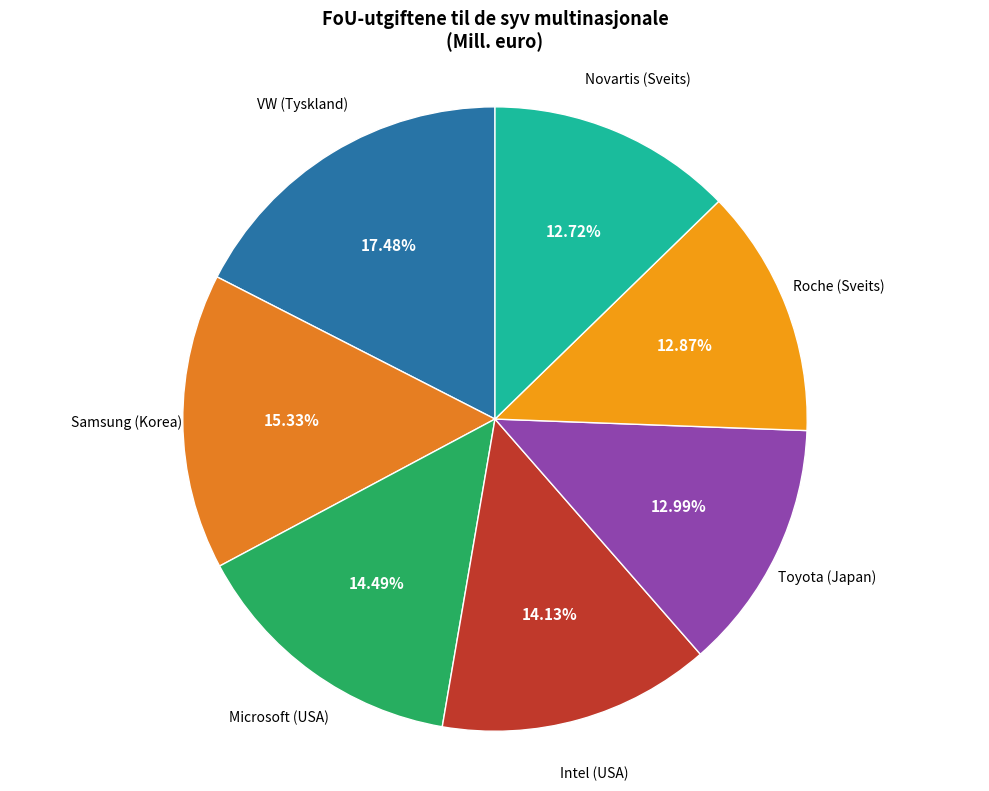

Count the number of slices in the pie.

7